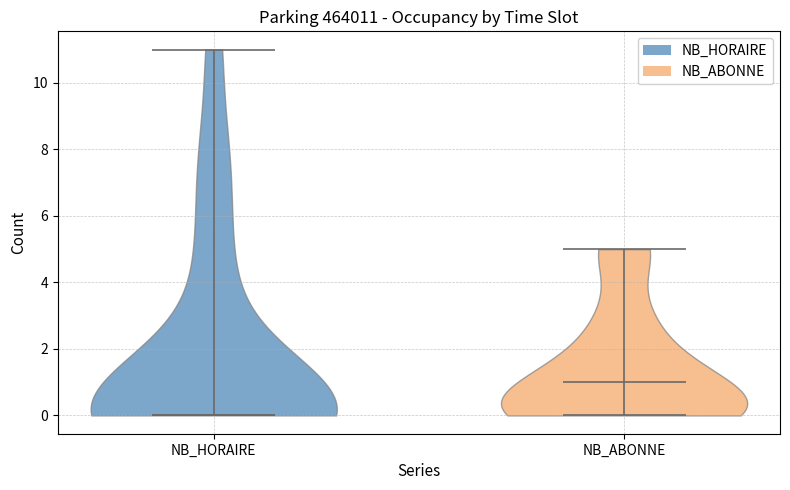

Reading left to right, read every violin against the y-axis: where its median line is, and the lowest and highest points it reaches. The values are not printed on the chart, so give them approximately, as read against the axis.

NB_HORAIRE: median line 0, lowest point 0, highest point 11
NB_ABONNE: median line 1, lowest point 0, highest point 5